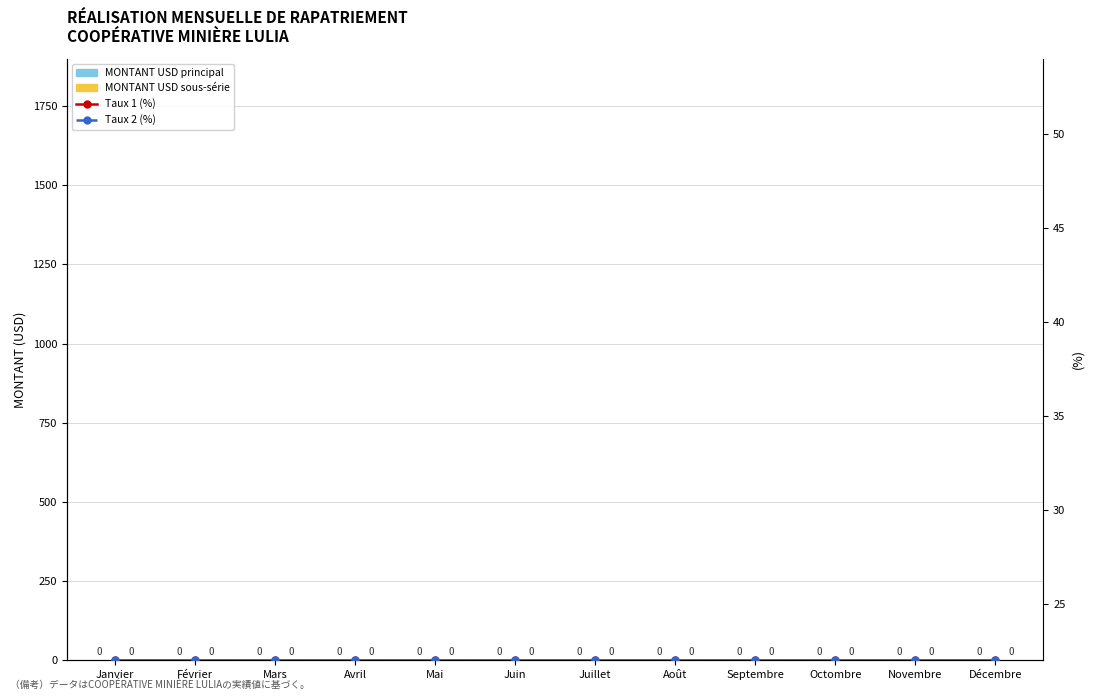

What value does the Taux 1 (%) series have at Octombre?

22